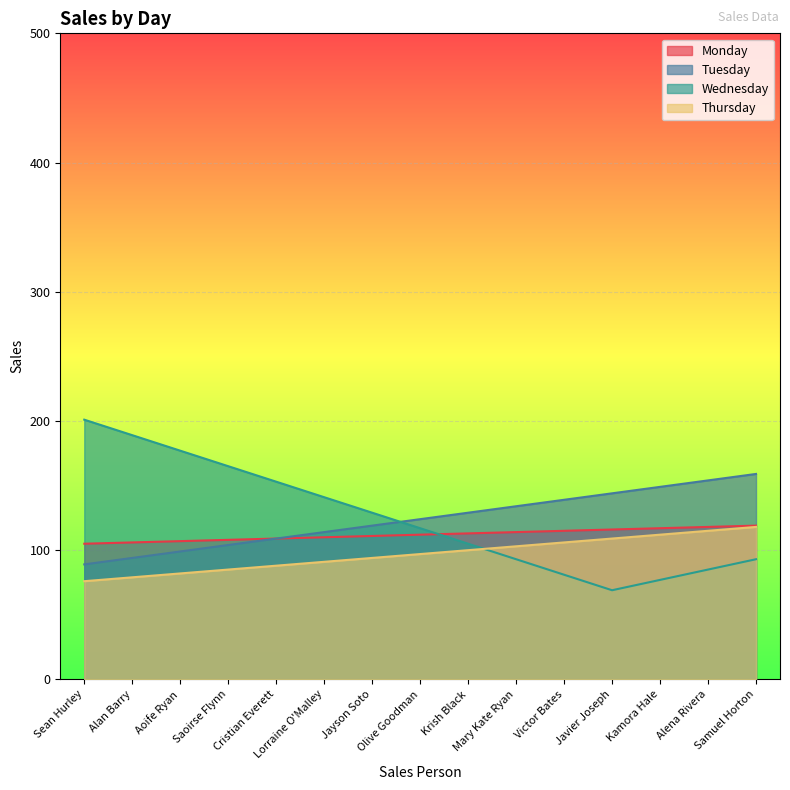

What is the difference between the maximum and minimum values in the Tuesday series?

70